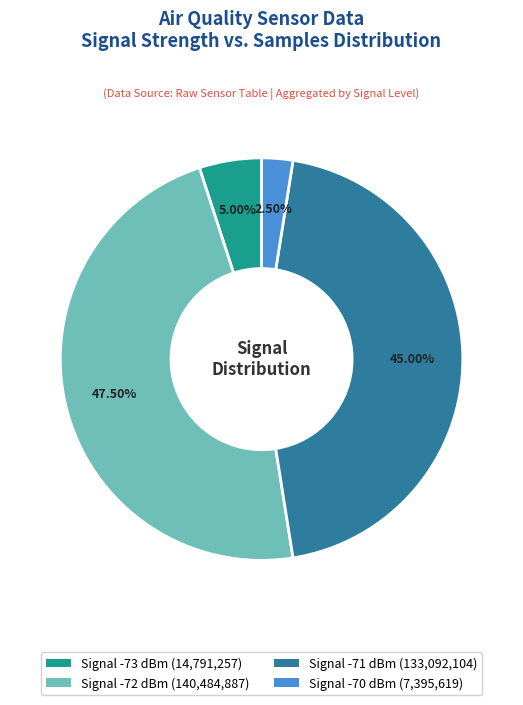

Is there a majority slice in this chart?

No